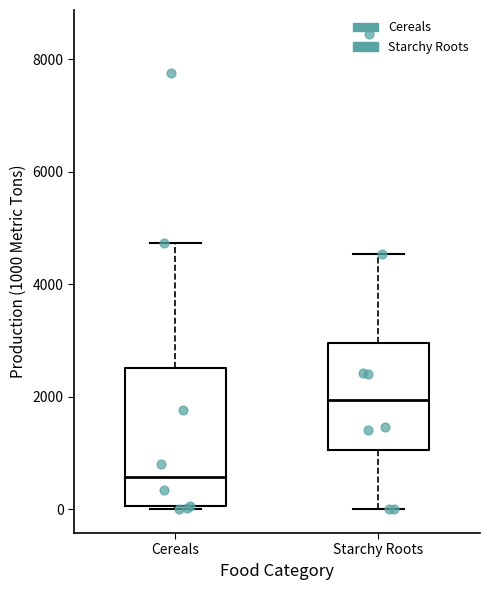

Comparing the boxes themselves (not the whiskers), which one is the tallest?

Cereals